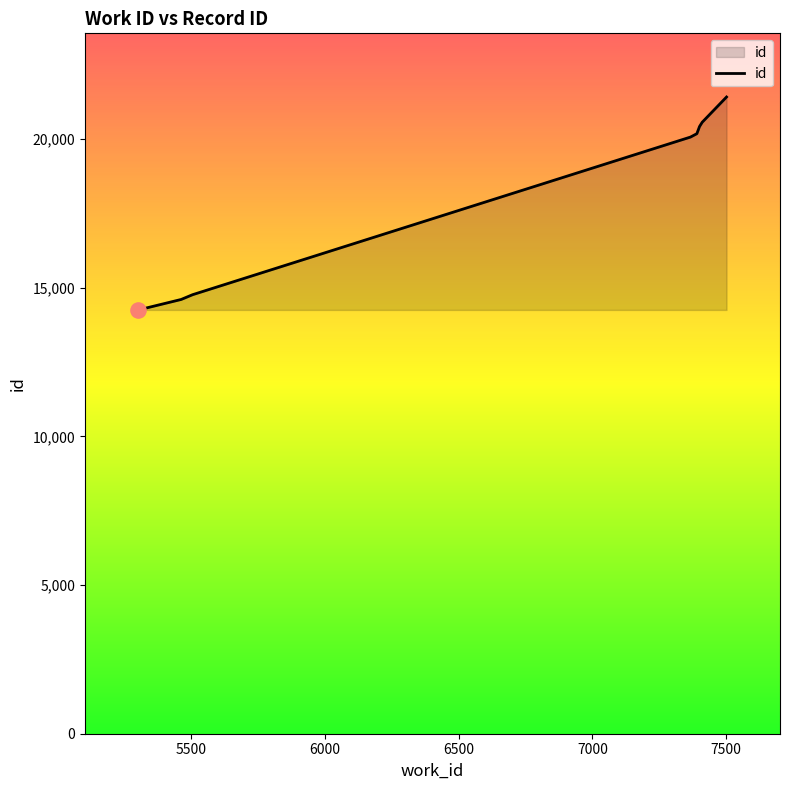

What is the smallest value displayed?

14257